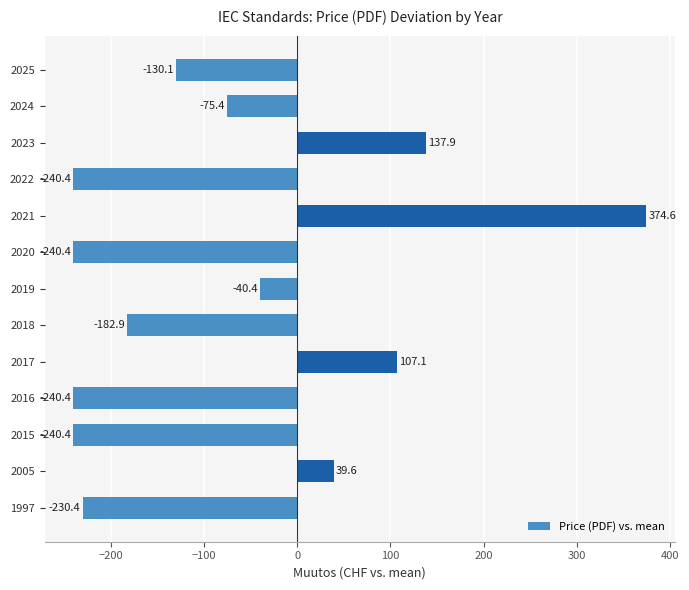

What is the maximum value shown in the chart?

374.6